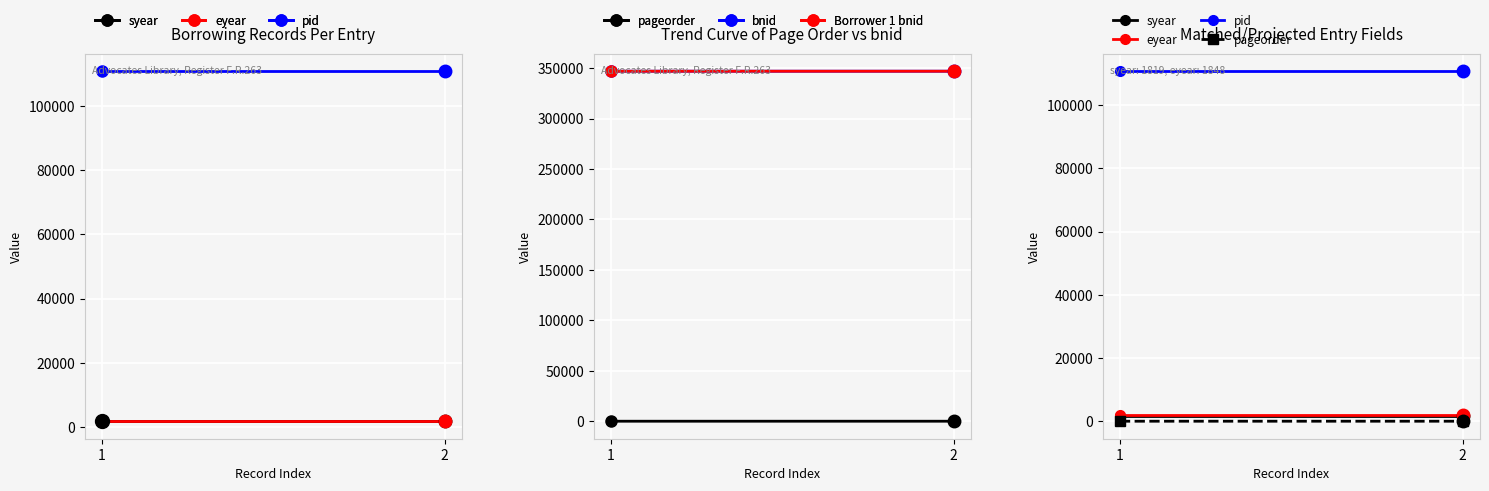

Which category has the lowest value in the bnid series?

1